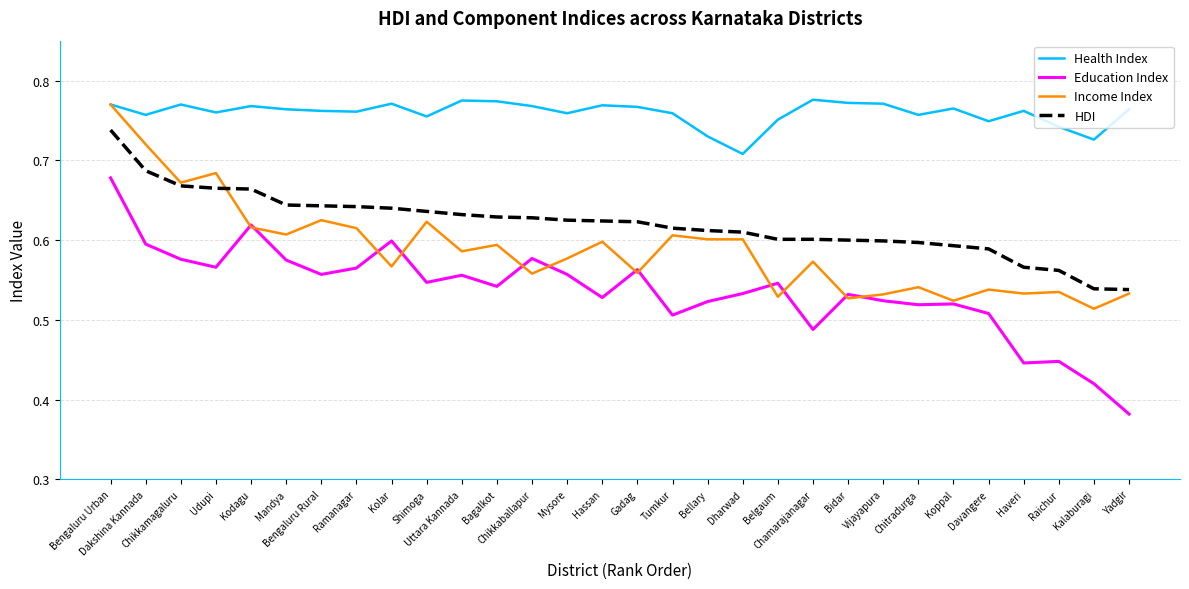

What is the difference between the maximum and minimum values in the Income Index series?

0.3